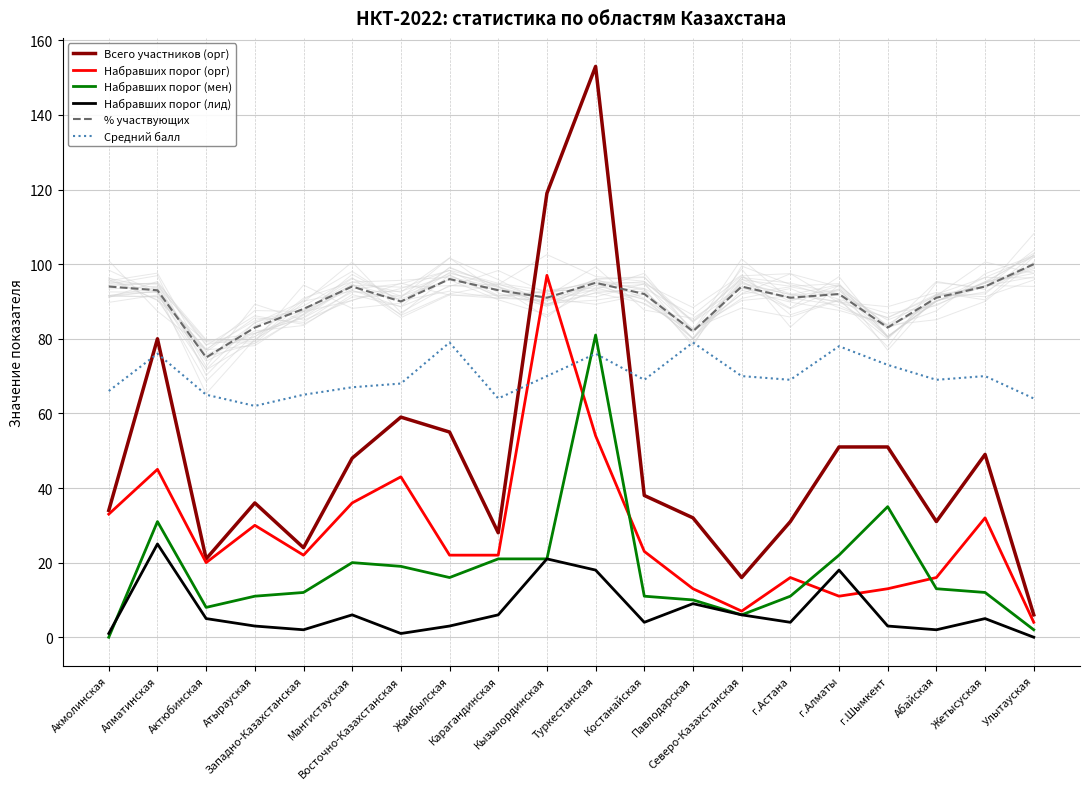

What is the difference between the % участвующих values at Кызылординская and Улытауская?

9